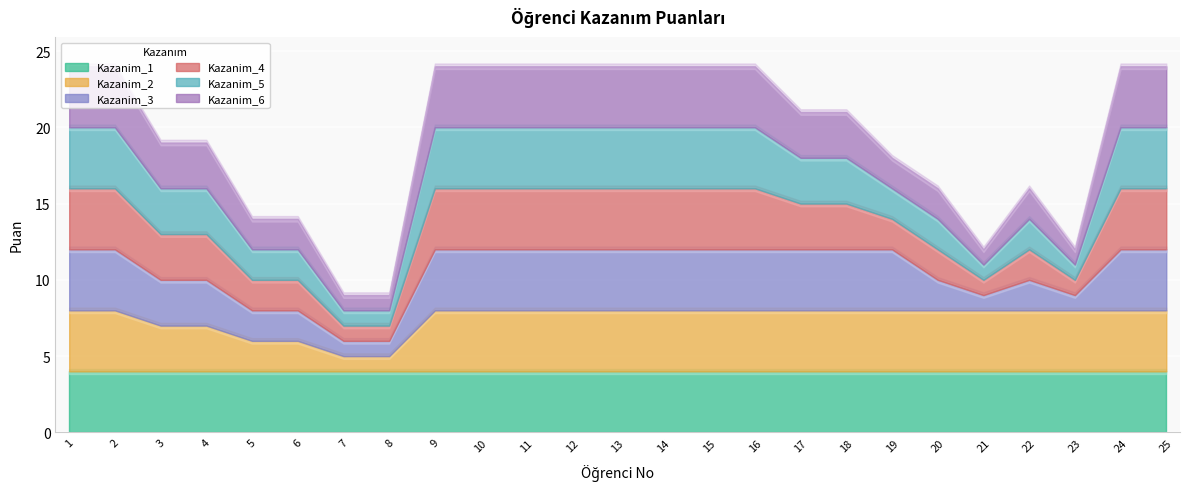

How many distinct data groups are displayed?

6